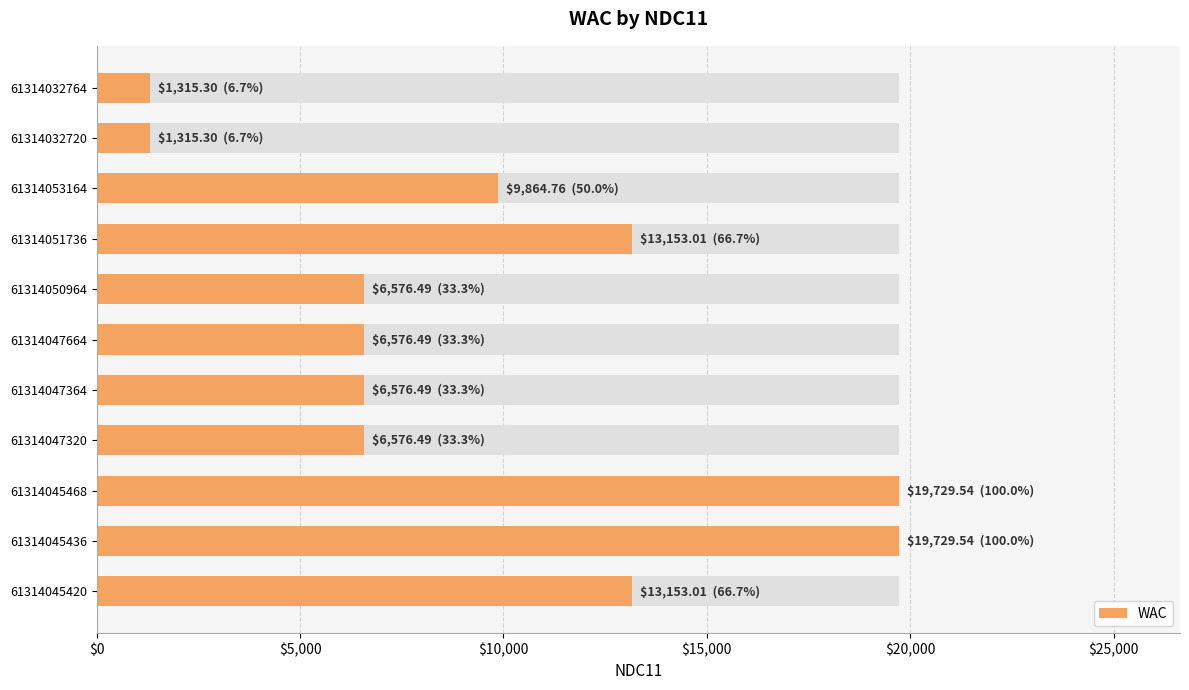

How many bars are there in total?

11